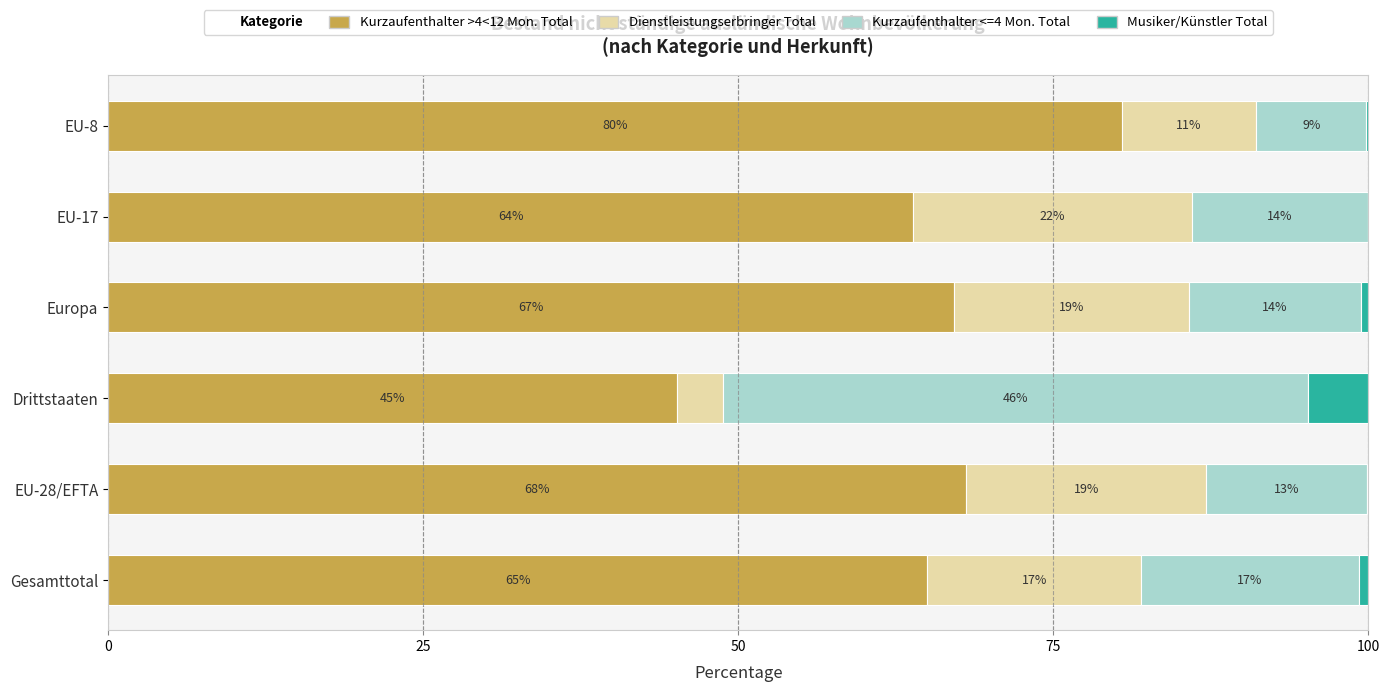

The Kurzaufenthalter >4<12 Mon. Total series shows 65.0 at Gesamttotal. True or false?

True